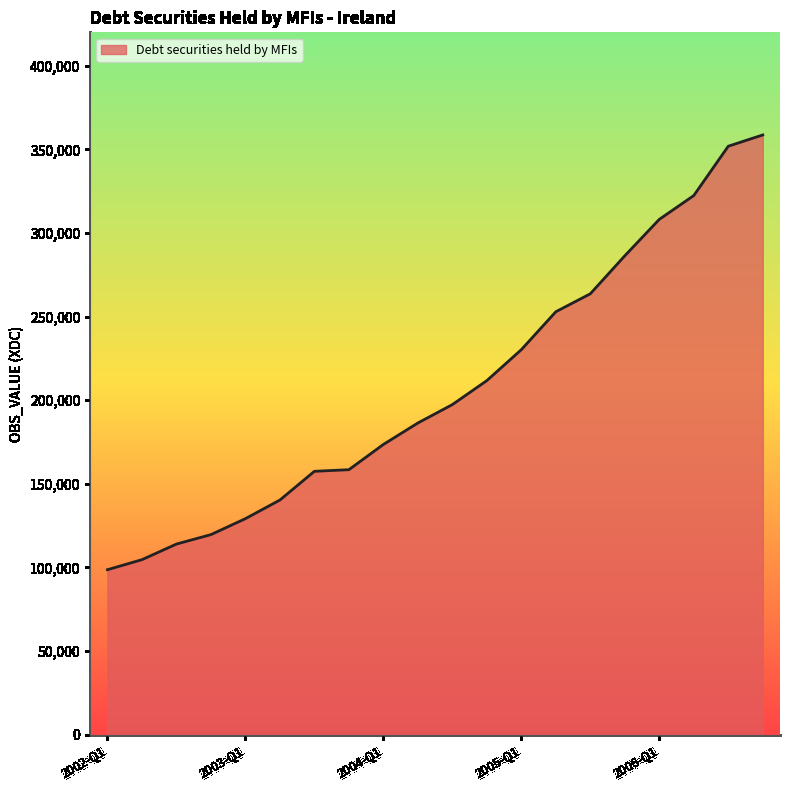

What is the maximum value shown in the chart?

358643